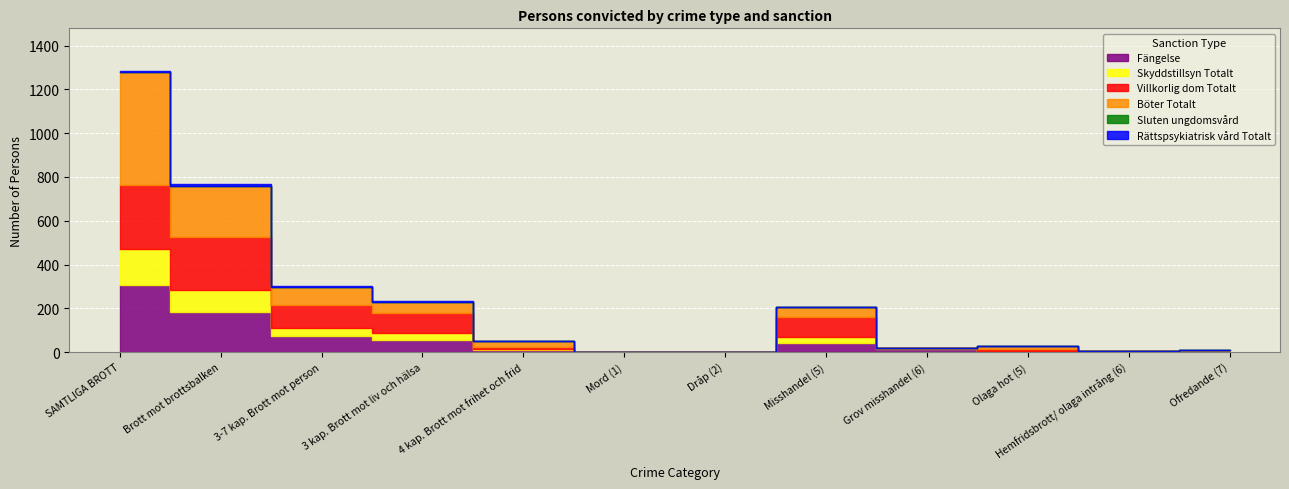

Between Misshandel (5) and Hemfridsbrott/ olaga intrång (6), which series saw the biggest shift?

Villkorlig dom Totalt